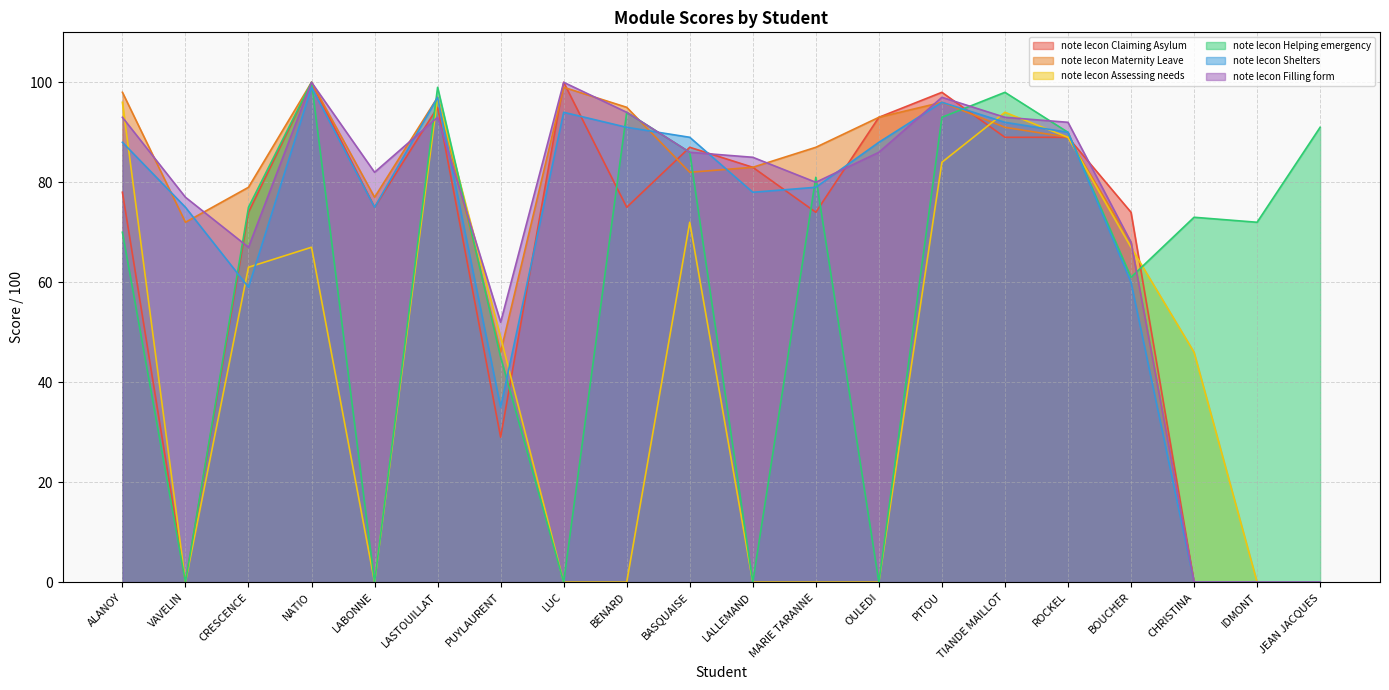

At which category does note lecon Helping emergency reach its first local peak?

NATIO